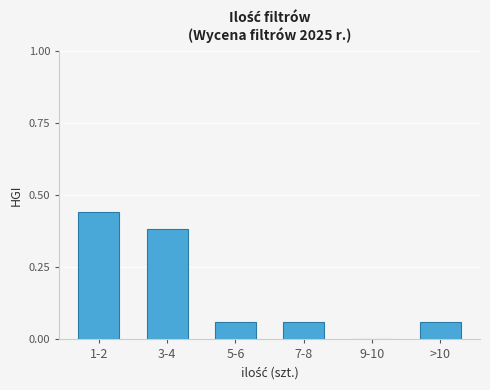

What is the sum of all values?

1.0